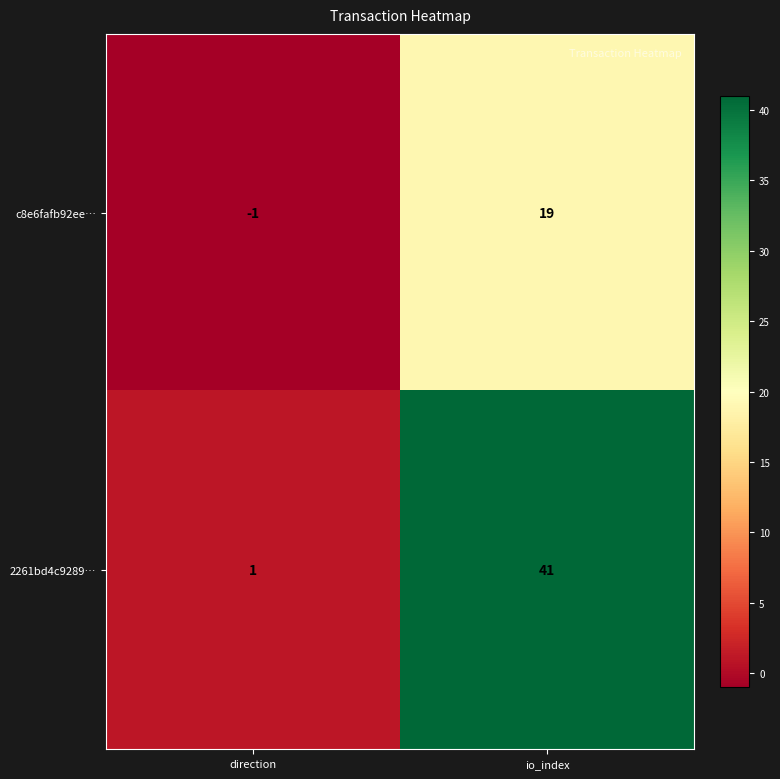

What is the average value of the 2261bd4c9289… series?

21